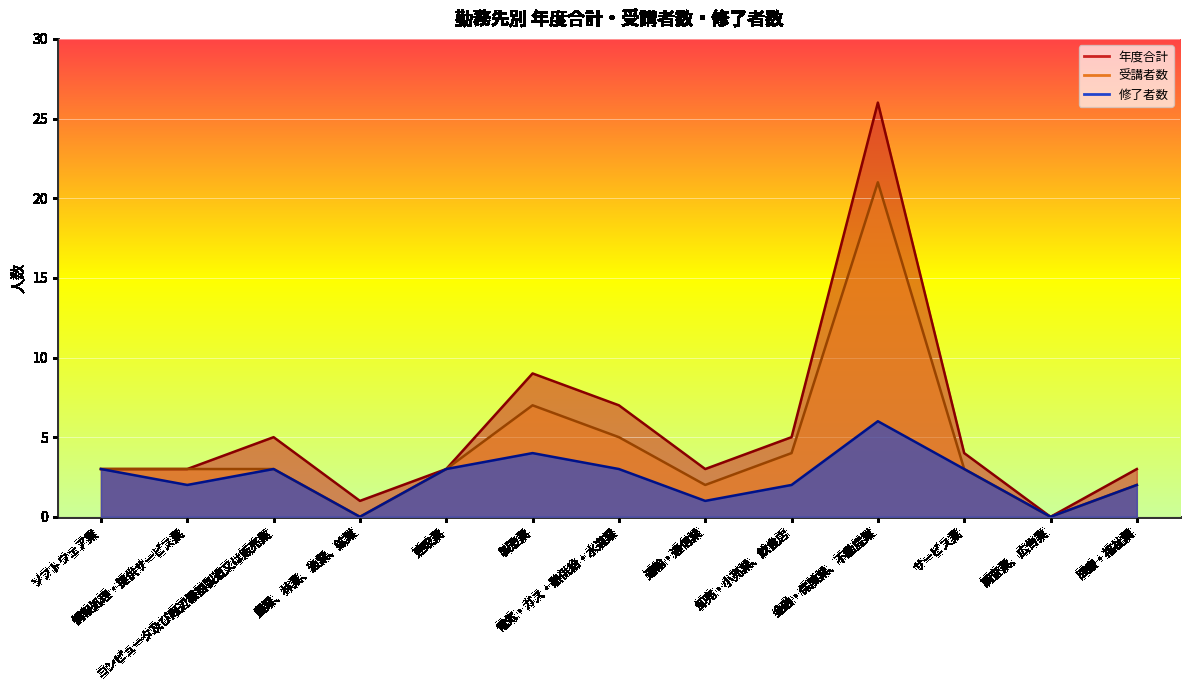

Rank the series by their average value, from highest to lowest.

年度合計, 受講者数, 修了者数